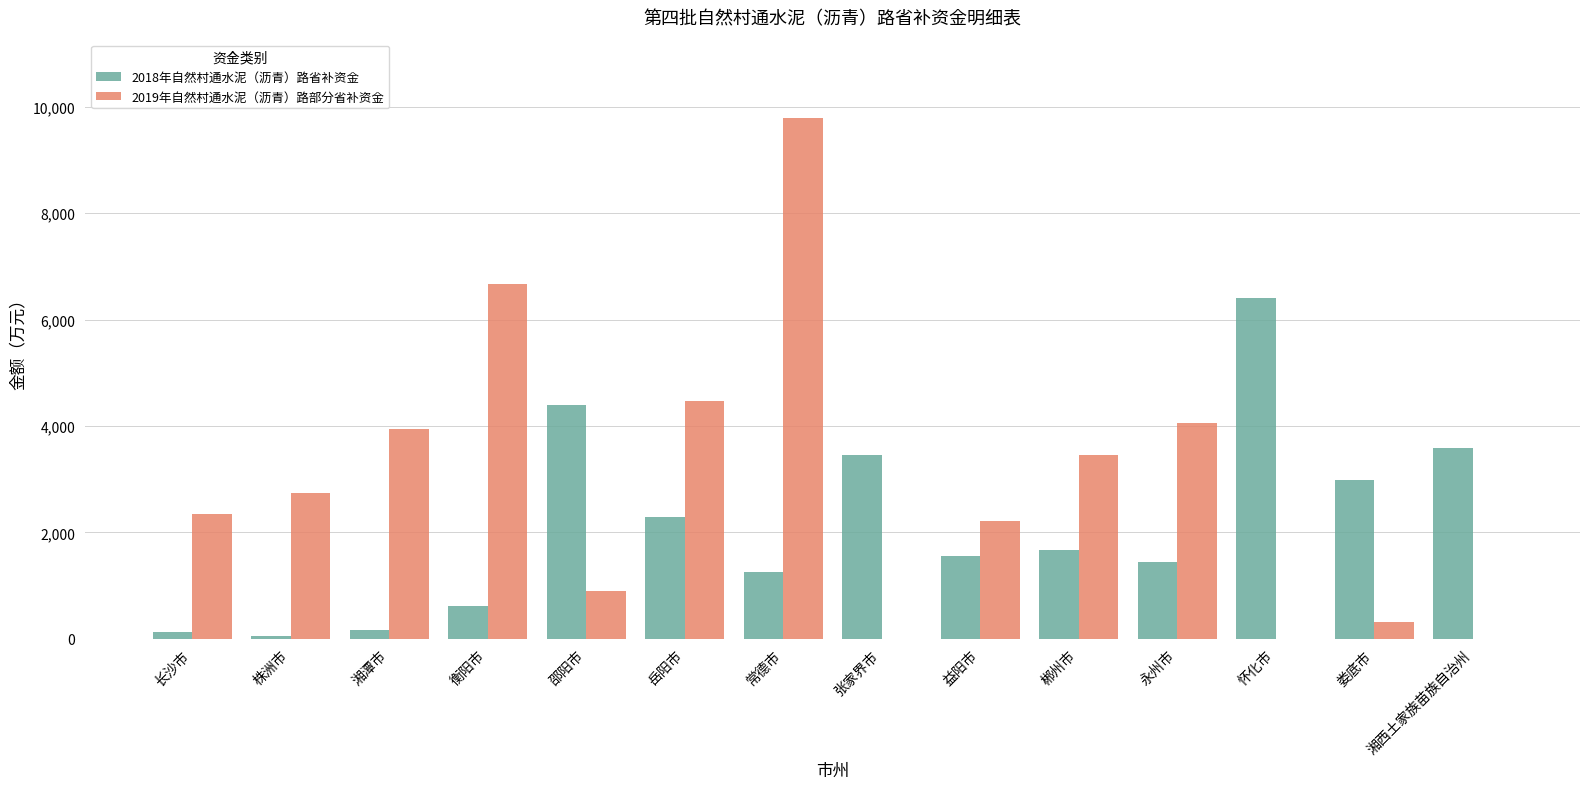

What is the sum of the 2018年自然村通水泥（沥青）路省补资金 values at 常德市 and 郴州市?

2928